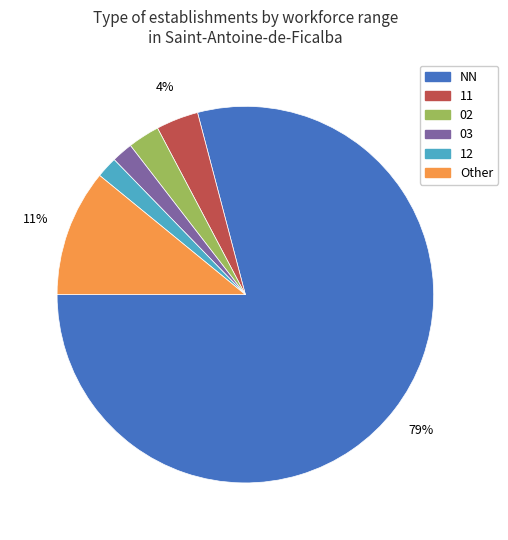

Does 02 account for over 50% of the chart?

No